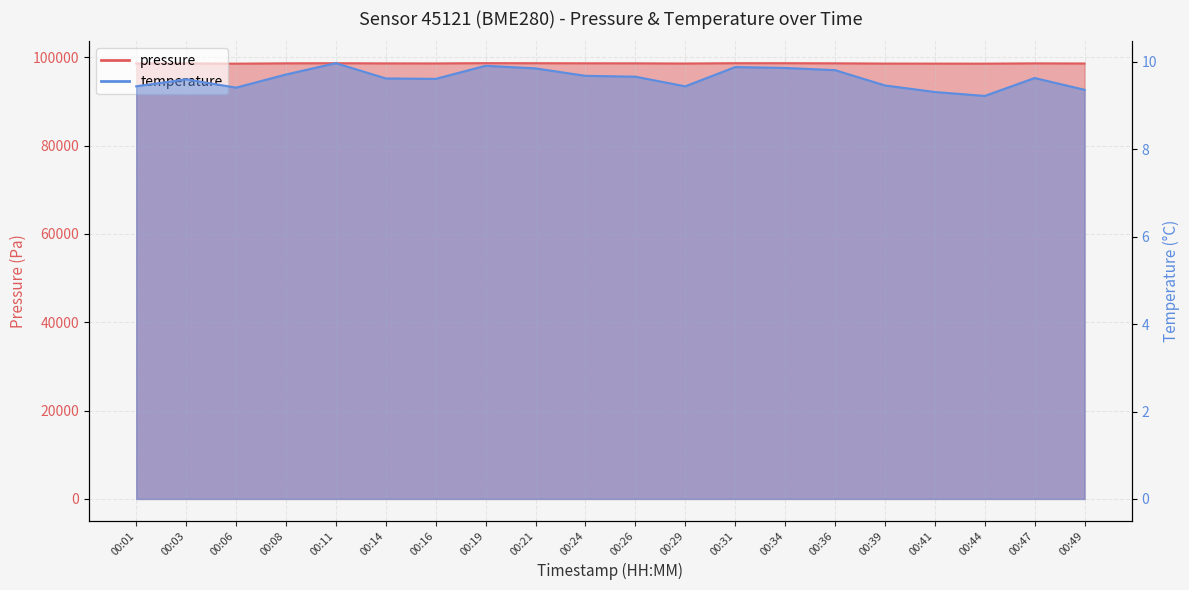

Does the chart display data point markers on the line(s)?

No